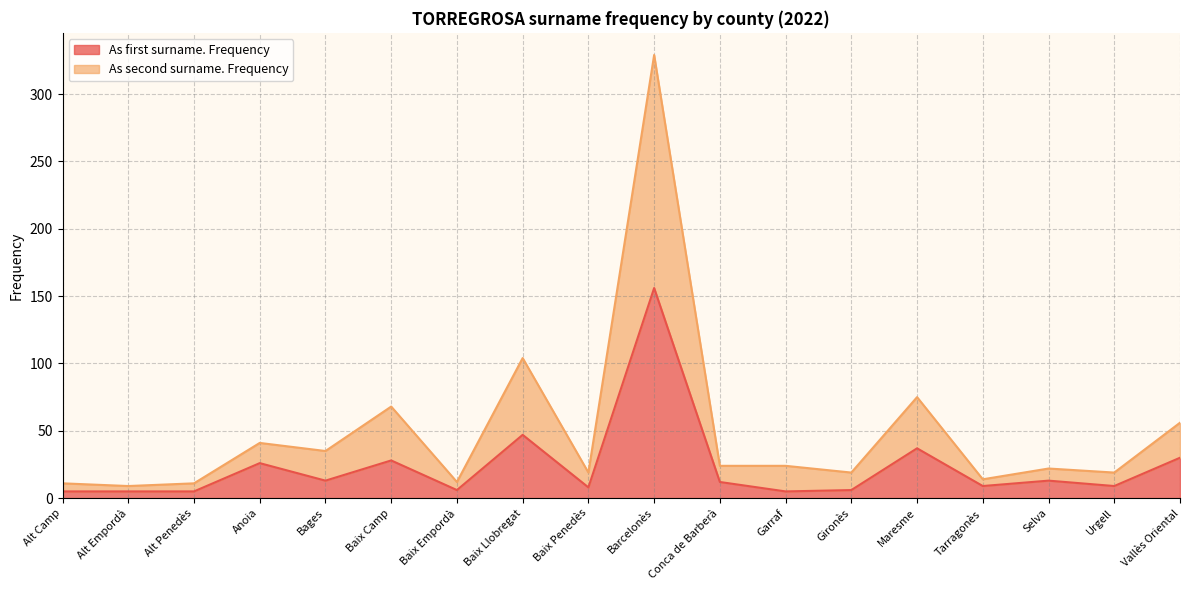

Is the value of As second surname. Frequency at Baix Llobregat greater than the value of As first surname. Frequency at Bages?

Yes